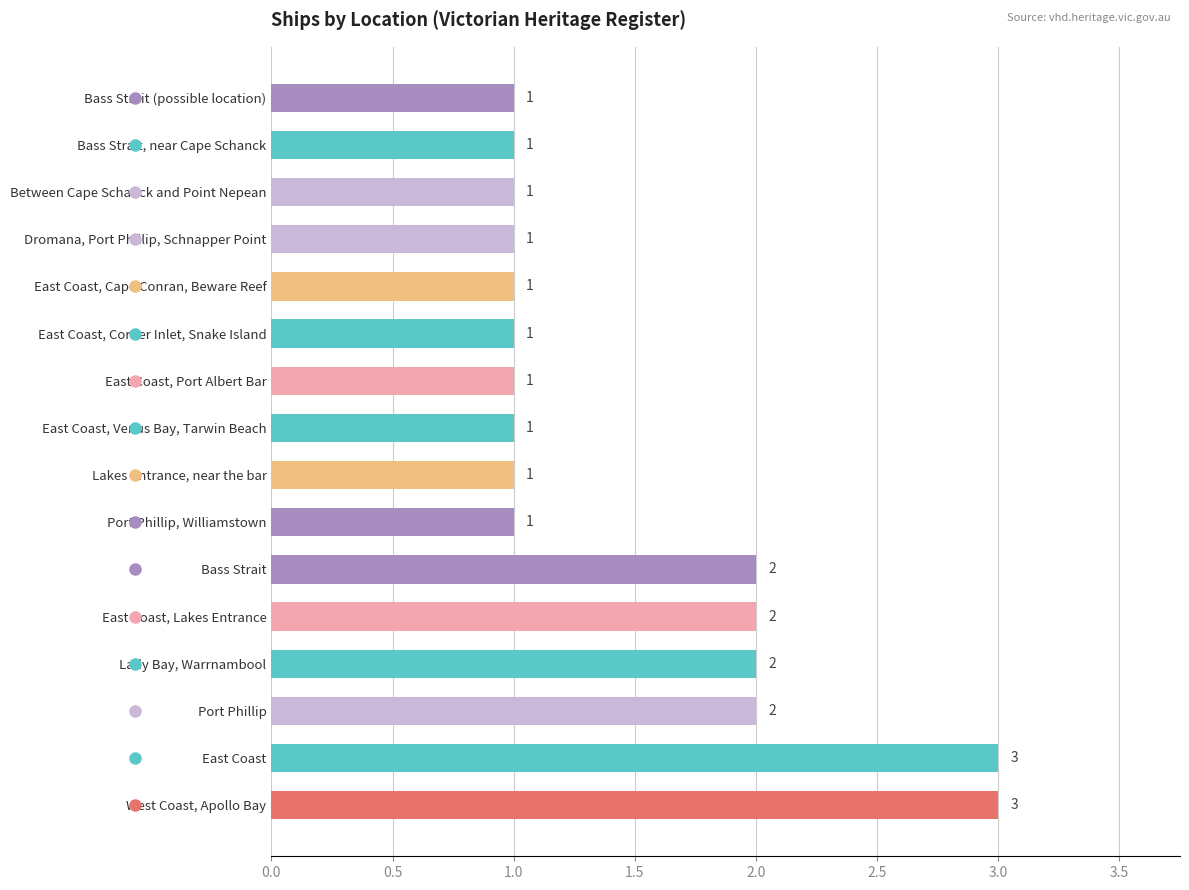

What is the greatest value displayed?

3